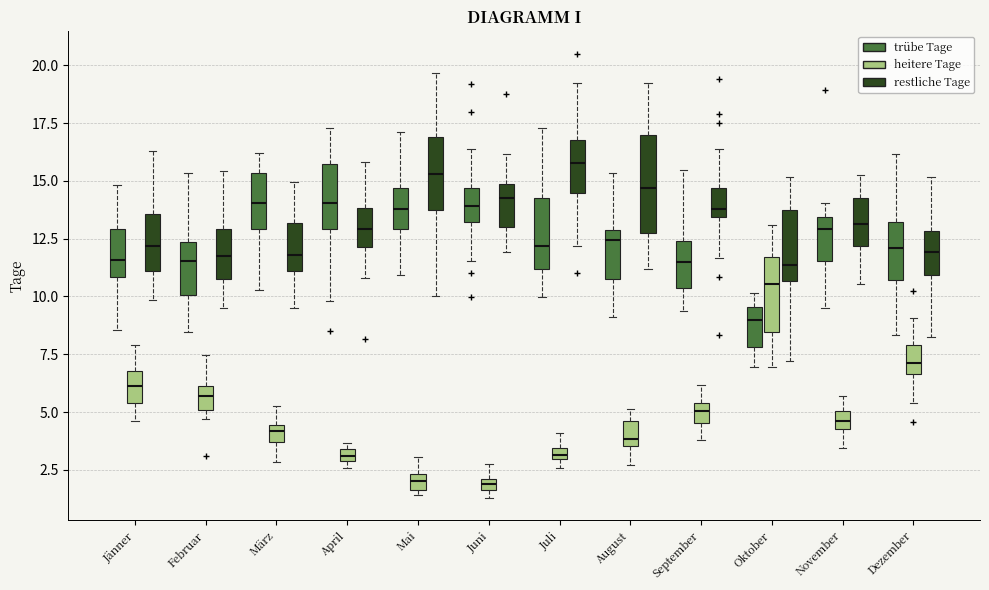

Where does the upper whisker of the box for Juni (trübe Tage) end on the y-axis? The values are not printed on the chart, so give them approximately, as read against the axis.

16.5